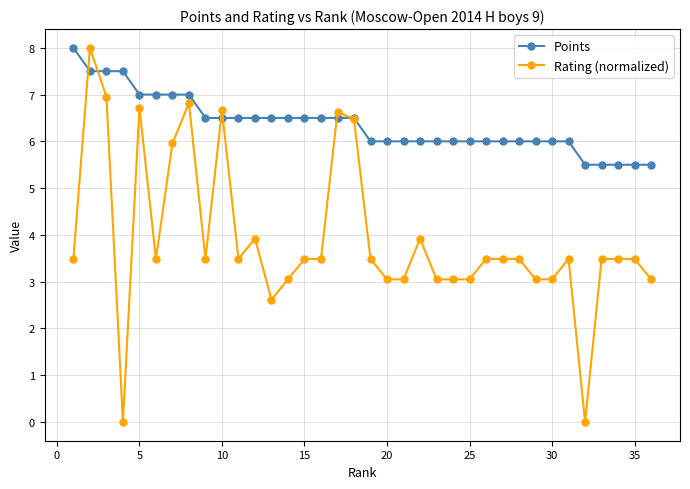

At how many categories does at least one series exceed 1?

36